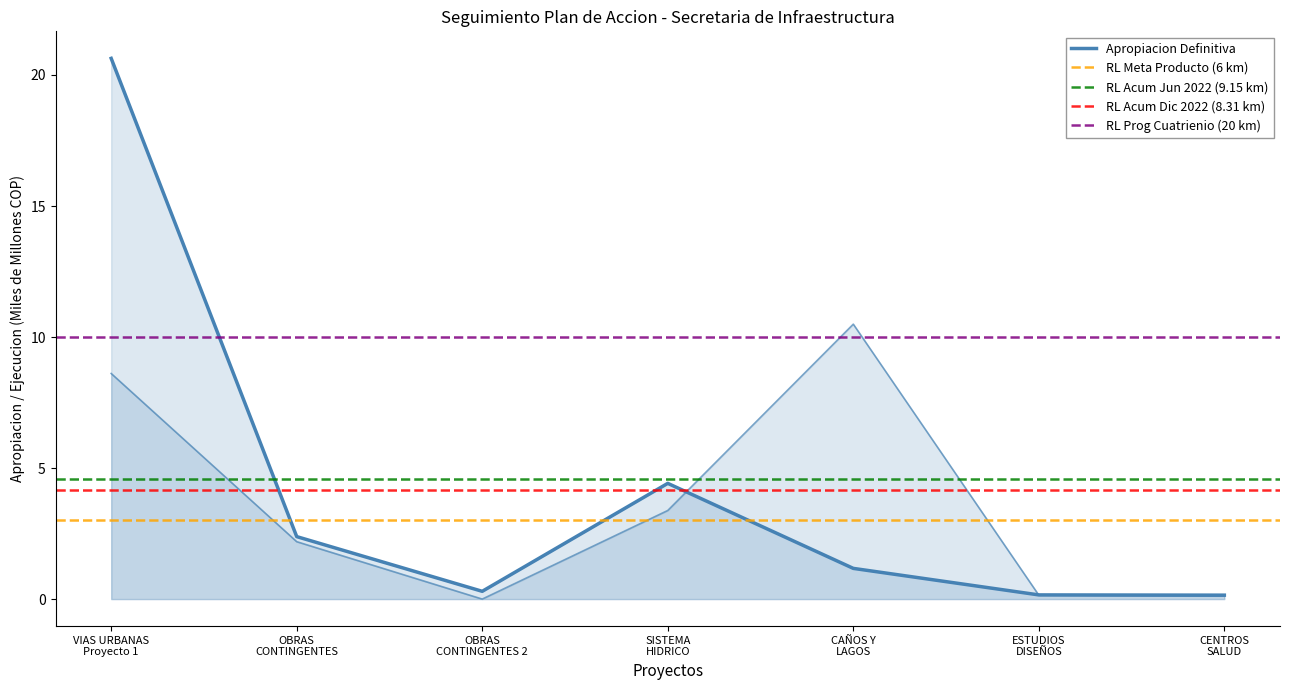

Where is Apropiacion Definitiva nearest to the value 10?

SISTEMA
HIDRICO